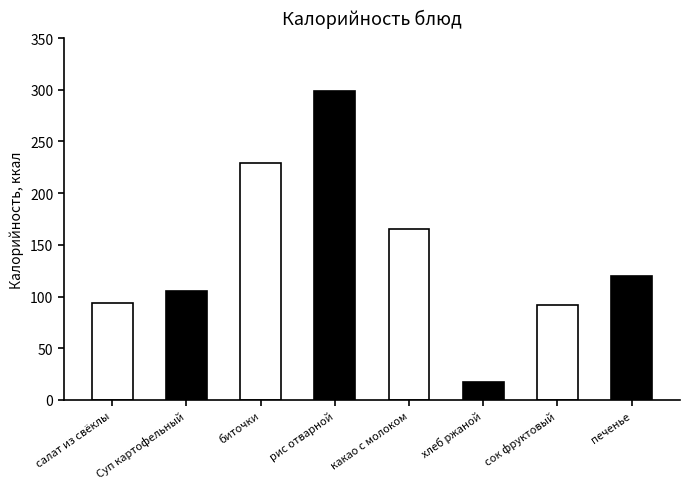

Where does the data first go above 120?

биточки